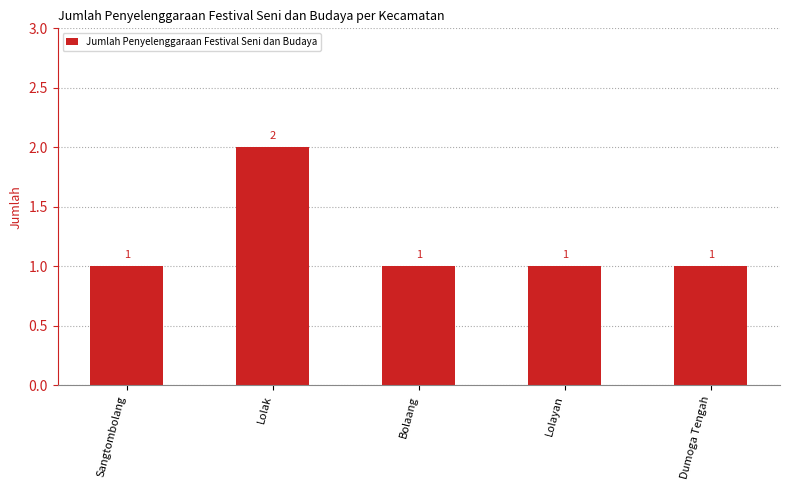

What is the value of the 4th bar from the left?

1